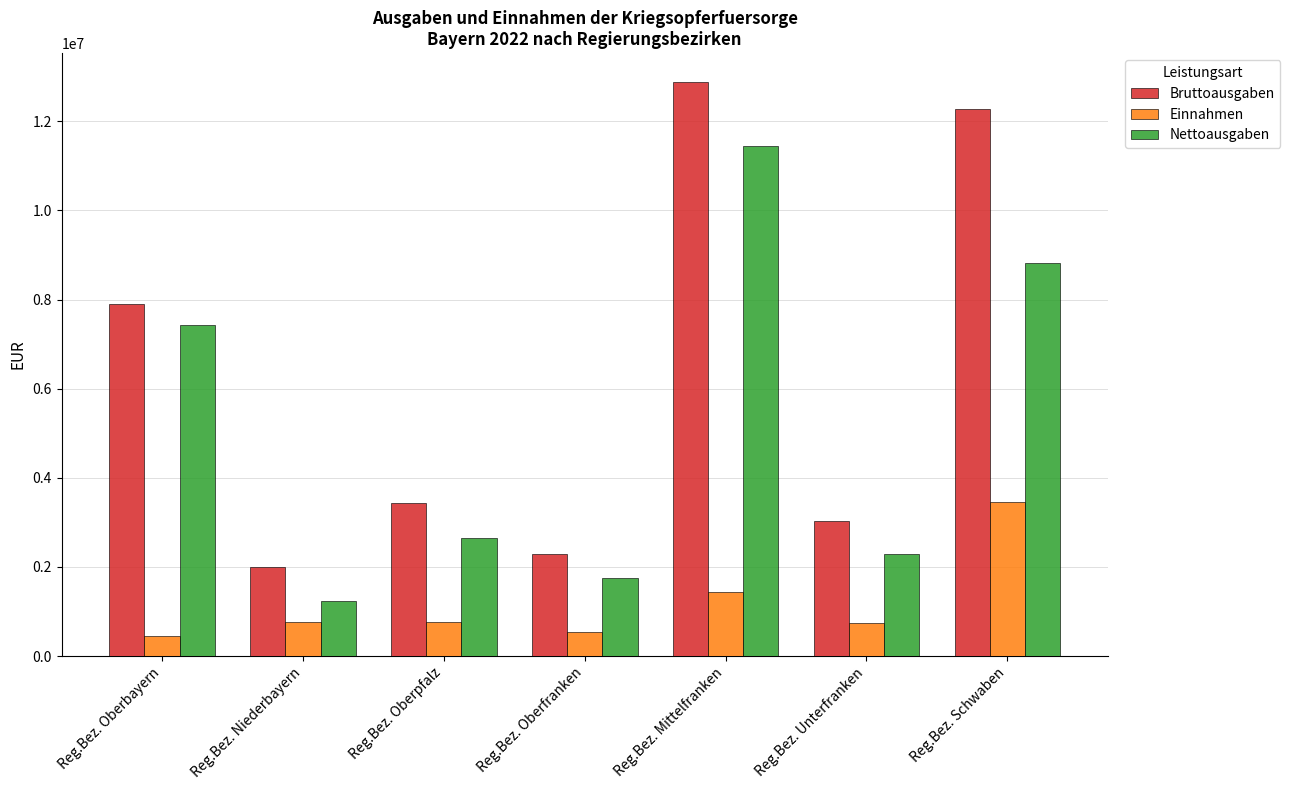

What is the spread (max minus min) of values at Reg.Bez. Niederbayern?

1233263